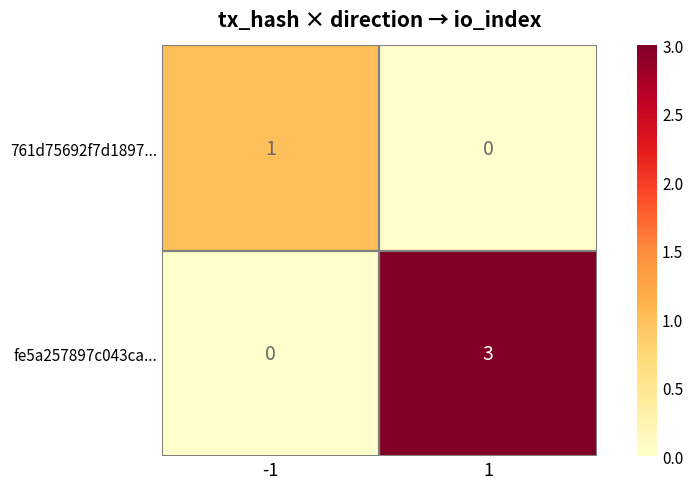

What is the highest value of the fe5a257897c043ca... series?

3